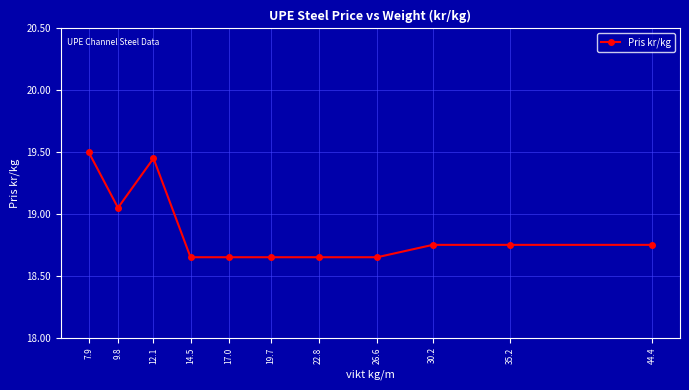

Which label corresponds to the largest value in the chart?

7.9